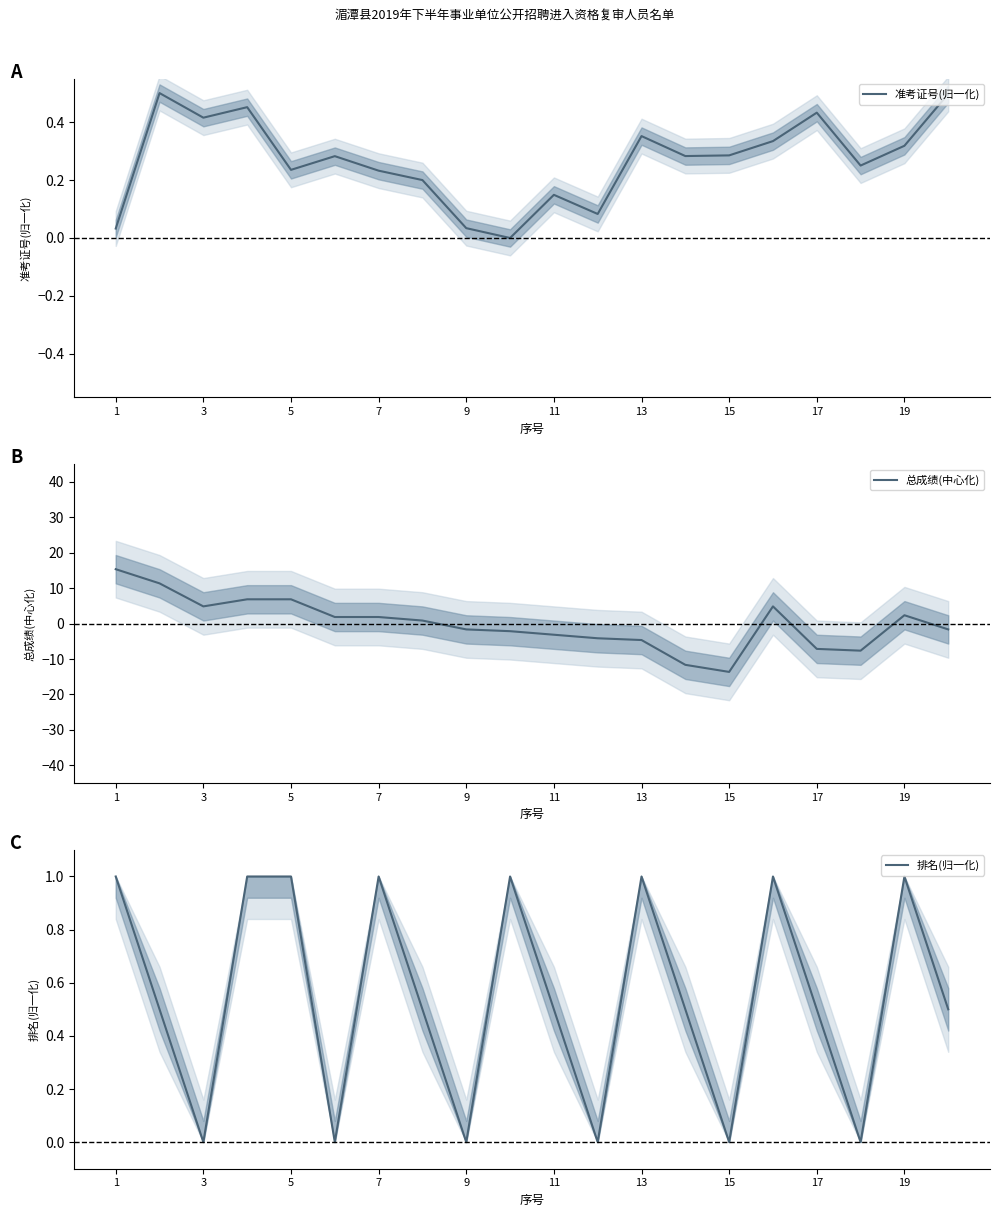

The value of 准考证号(归一化) at 5 is 0.1. True or false?

False